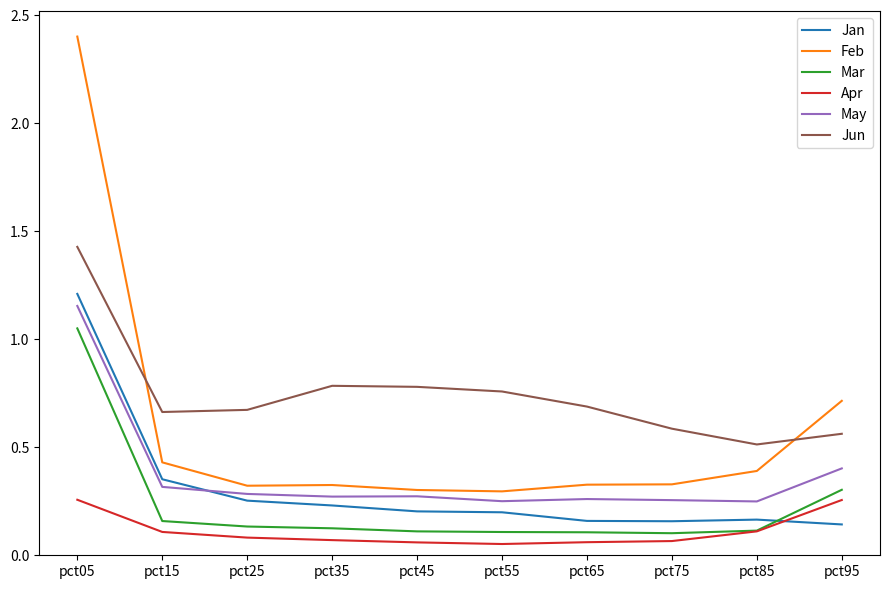

The value of Mar at pct65 is 0.1. True or false?

True